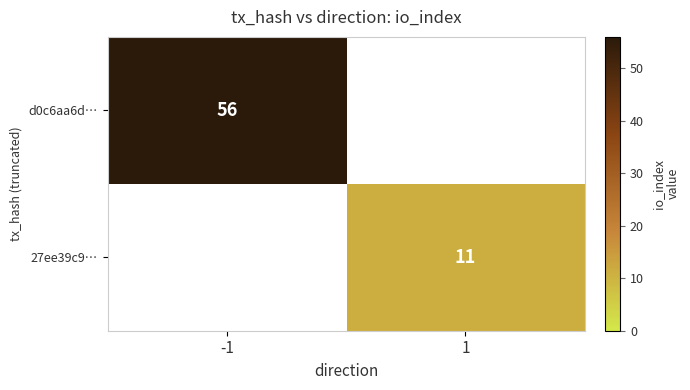

Is the value of 27ee39c9… at 1 greater than the value of d0c6aa6d… at -1?

No